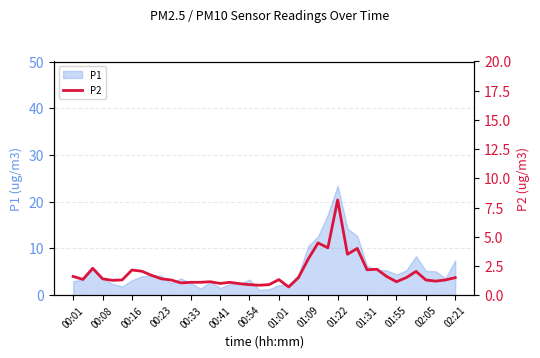

What position from the left is 38?

39